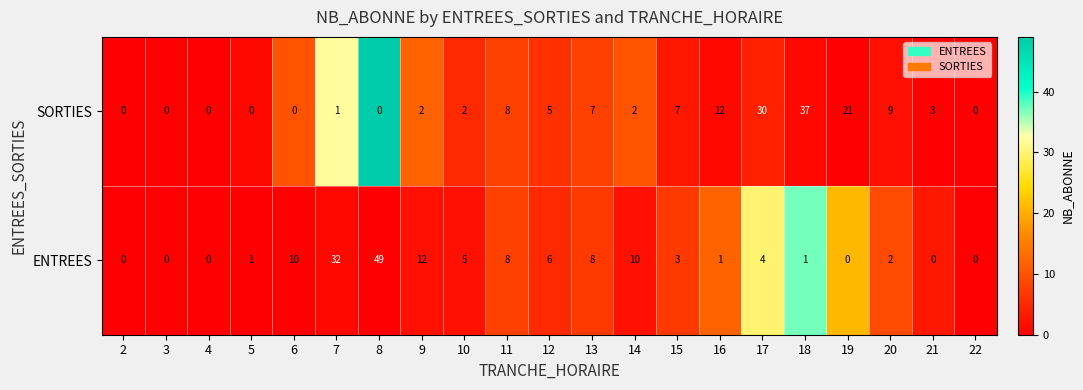

Rank the series by their maximum value, from highest to lowest.

ENTREES, SORTIES